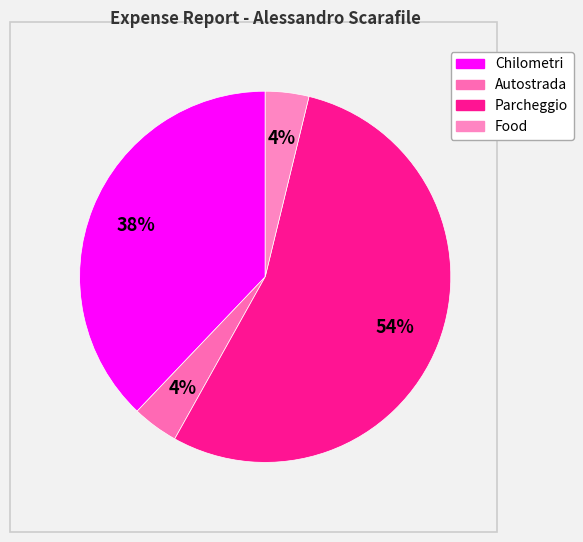

What percentage is NOT represented by Food?

96.2%